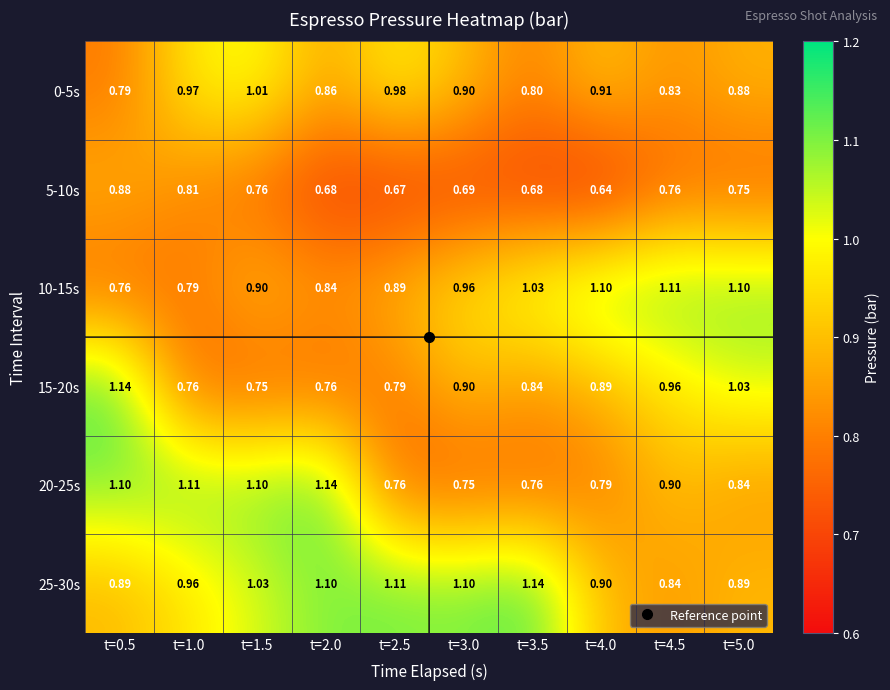

Is the value of 15-20s at t=2.0 greater than the value of 0-5s at t=4.0?

No